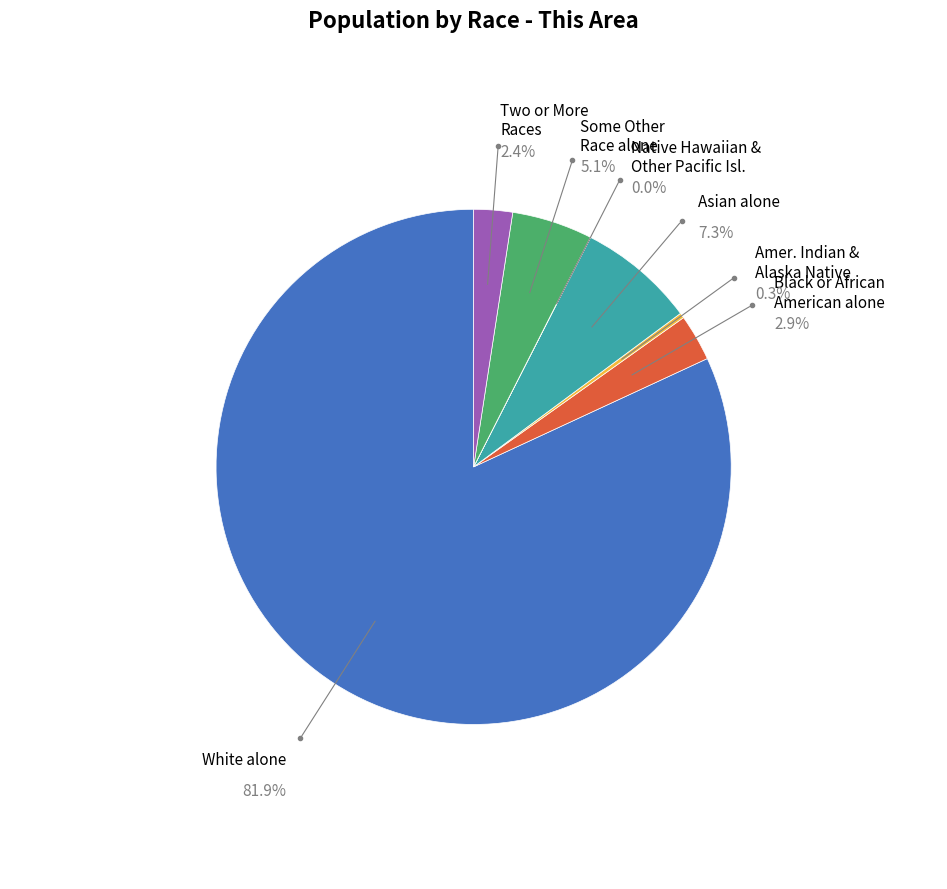

Rank the categories by value from lowest to highest.

Native Hawaiian and Other Pacific Islander, American Indian and Alaska Native, Two or More Races, Black or African American alone, Some Other Race alone, Asian alone, White alone